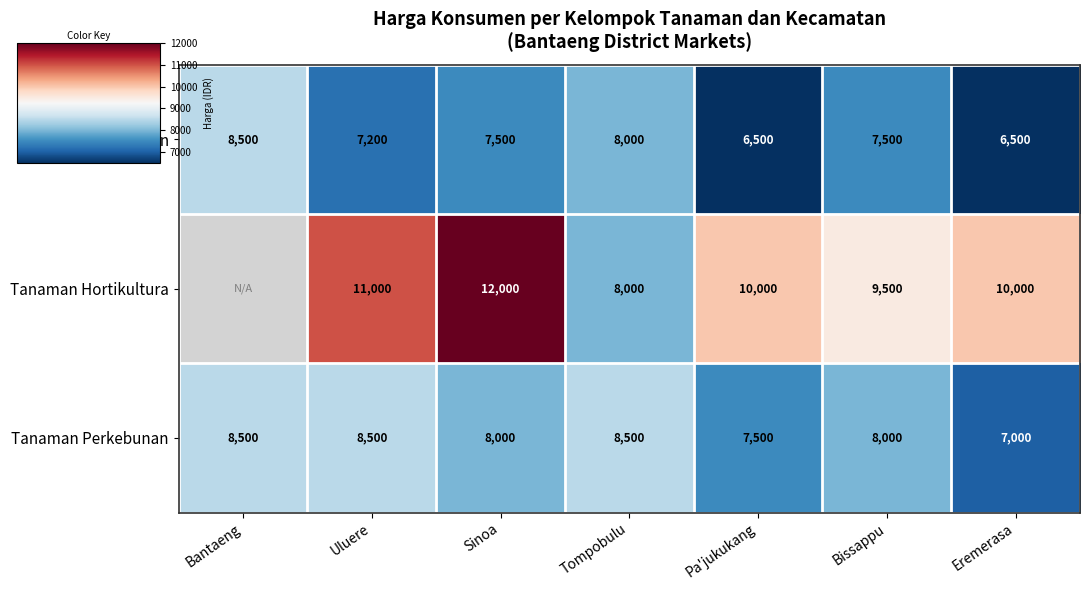

What is the sum of the Tanaman Perkebunan values at Bantaeng and Eremerasa?

15500